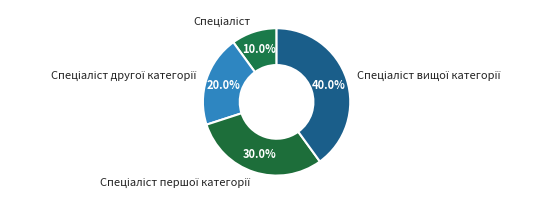

Is there a majority slice in this chart?

No